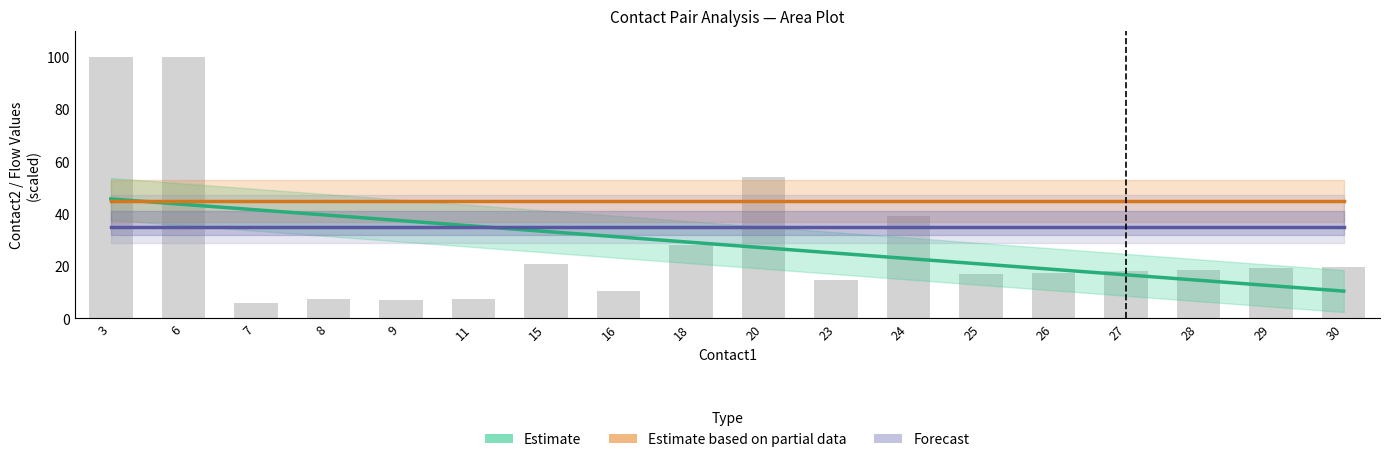

Reading right to left, extract all data points from this chart.

Estimate: 10.4	12.5	14.6	16.6	18.7	20.8	22.9	24.9	27.0	29.1	31.1	33.2	35.3	37.4	39.4	41.5	43.6	45.6
Estimate based on partial data: 45.0	45.0	45.0	45.0	45.0	45.0	45.0	45.0	45.0	45.0	45.0	45.0	45.0	45.0	45.0	45.0	45.0	45.0
Forecast: 35.0	35.0	35.0	35.0	35.0	35.0	35.0	35.0	35.0	35.0	35.0	35.0	35.0	35.0	35.0	35.0	35.0	35.0